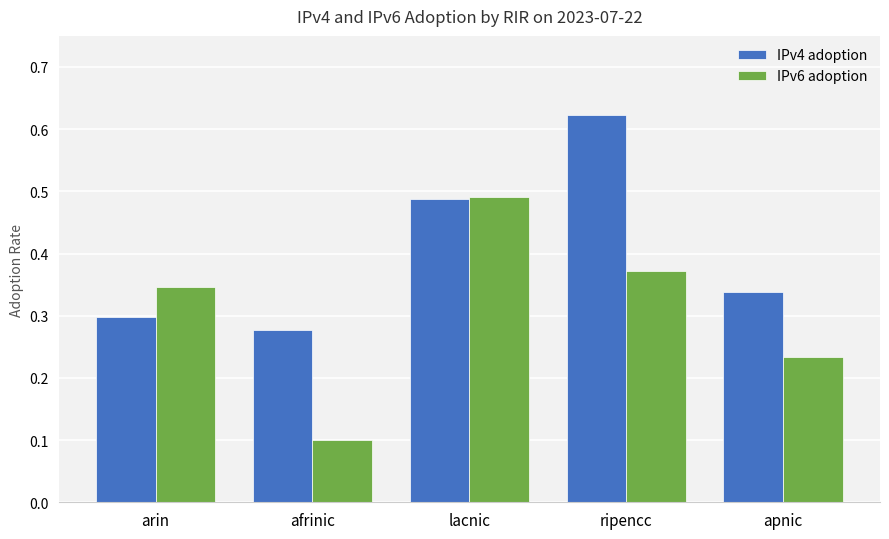

At how many categories does at least one series exceed 0?

5